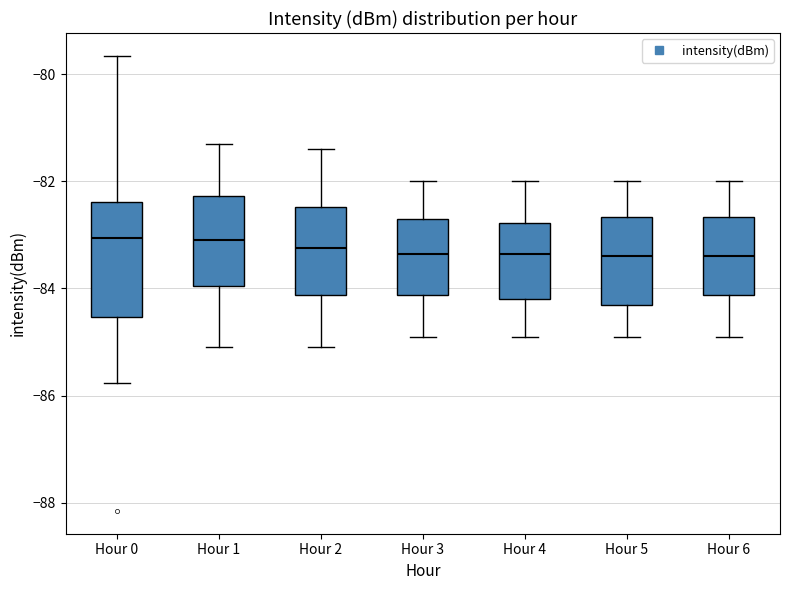

Where does the median line of the box for Hour 6 sit on the y-axis? The values are not printed on the chart, so give them approximately, as read against the axis.

-83.4